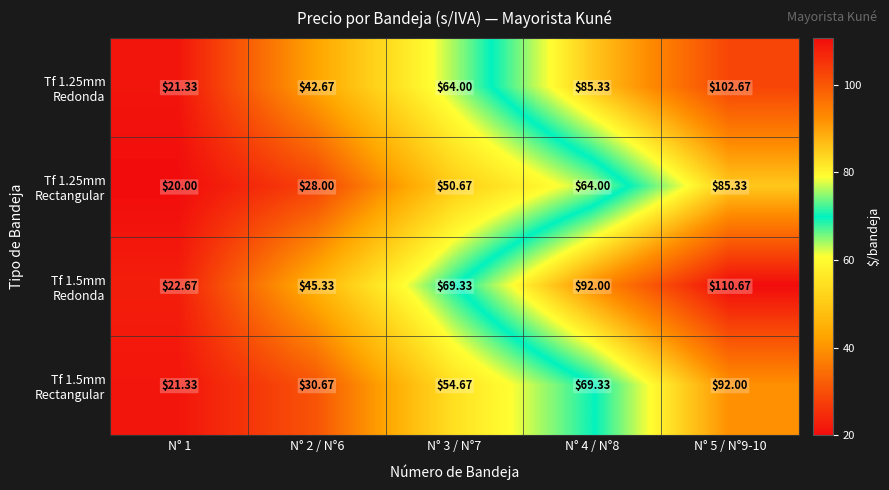

How many categories are shown in the chart?

5